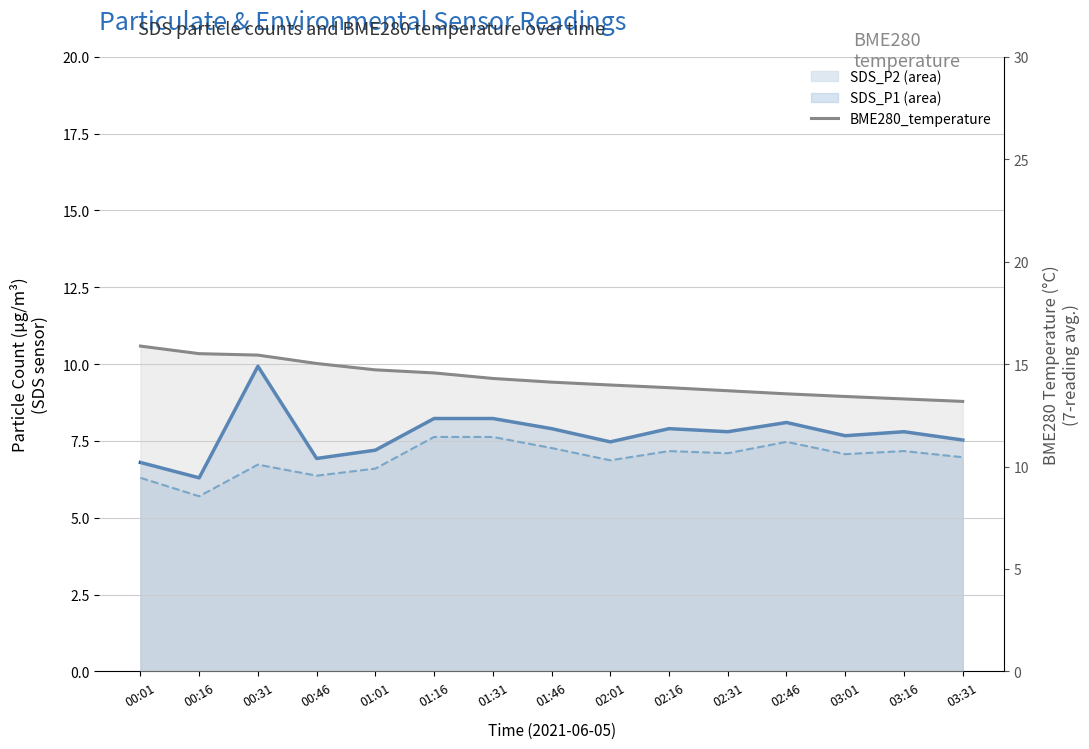

True or false: BME280_temperature has a value of 10.6 at 00:01.

False